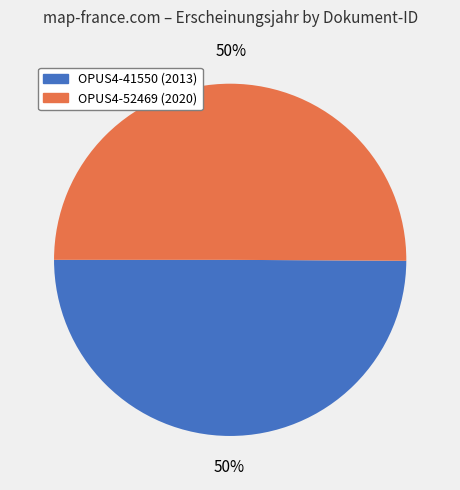

Is it true that OPUS4-41550 is 50% of the pie?

True